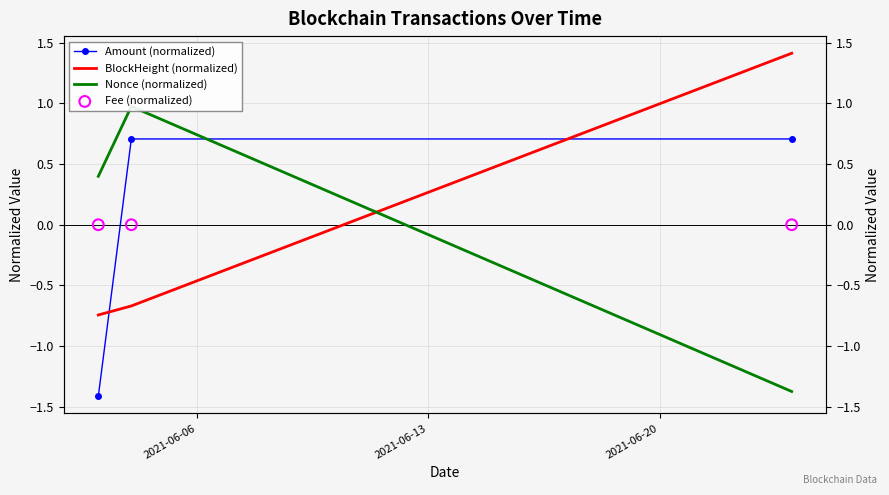

At how many categories does at least one series exceed -1?

3